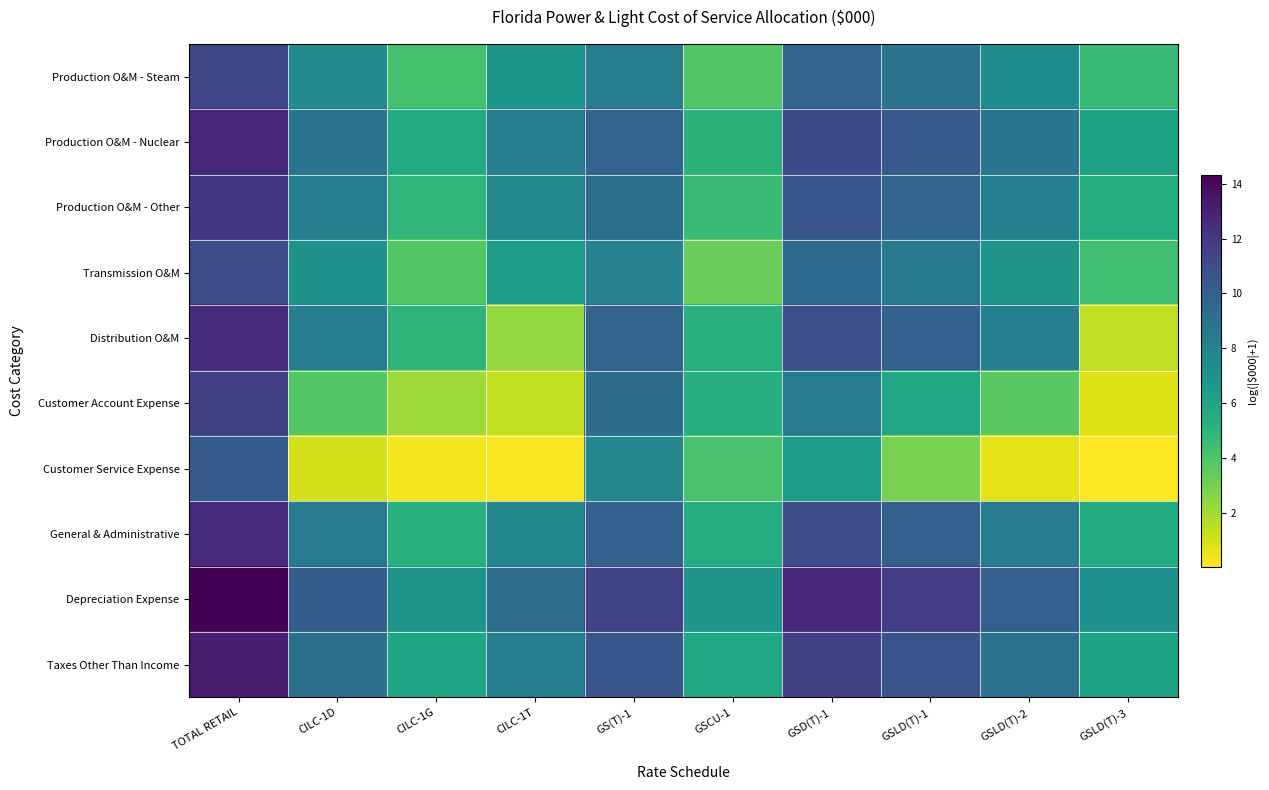

Reading left to right, extract all data points from this chart.

Production O&M - Steam: TOTAL RETAIL=11.2	CILC-1D=7.4	CILC-1G=4.2	CILC-1T=6.8	GS(T)-1=8.3	GSCU-1=3.8	GSD(T)-1=9.8	GSLD(T)-1=8.9	GSLD(T)-2=7.4	GSLD(T)-3=4.7
Production O&M - Nuclear: TOTAL RETAIL=12.7	CILC-1D=8.8	CILC-1G=5.6	CILC-1T=8.2	GS(T)-1=9.8	GSCU-1=5.2	GSD(T)-1=11.2	GSLD(T)-1=10.3	GSLD(T)-2=8.8	GSLD(T)-3=6.1
Production O&M - Other: TOTAL RETAIL=12.0	CILC-1D=8.2	CILC-1G=5.0	CILC-1T=7.6	GS(T)-1=9.1	GSCU-1=4.6	GSD(T)-1=10.6	GSLD(T)-1=9.7	GSLD(T)-2=8.2	GSLD(T)-3=5.5
Transmission O&M: TOTAL RETAIL=11.0	CILC-1D=7.0	CILC-1G=3.8	CILC-1T=6.4	GS(T)-1=8.1	GSCU-1=3.3	GSD(T)-1=9.5	GSLD(T)-1=8.6	GSLD(T)-2=6.9	GSLD(T)-3=4.4
Distribution O&M: TOTAL RETAIL=12.6	CILC-1D=8.2	CILC-1G=5.0	CILC-1T=2.3	GS(T)-1=9.8	GSCU-1=5.3	GSD(T)-1=10.8	GSLD(T)-1=9.9	GSLD(T)-2=8.2	GSLD(T)-3=1.4
Customer Account Expense: TOTAL RETAIL=11.6	CILC-1D=3.8	CILC-1G=2.1	CILC-1T=1.4	GS(T)-1=9.3	GSCU-1=5.4	GSD(T)-1=8.4	GSLD(T)-1=5.7	GSLD(T)-2=3.7	GSLD(T)-3=0.7
Customer Service Expense: TOTAL RETAIL=10.2	CILC-1D=1.0	CILC-1G=0.3	CILC-1T=0.1	GS(T)-1=7.8	GSCU-1=4.1	GSD(T)-1=6.4	GSLD(T)-1=2.9	GSLD(T)-2=0.6	GSLD(T)-3=0.0
General & Administrative: TOTAL RETAIL=12.6	CILC-1D=8.5	CILC-1G=5.3	CILC-1T=7.7	GS(T)-1=9.9	GSCU-1=5.5	GSD(T)-1=10.9	GSLD(T)-1=10.0	GSLD(T)-2=8.4	GSLD(T)-3=5.5
Depreciation Expense: TOTAL RETAIL=14.3	CILC-1D=10.1	CILC-1G=6.9	CILC-1T=9.2	GS(T)-1=11.6	GSCU-1=6.9	GSD(T)-1=12.7	GSLD(T)-1=11.7	GSLD(T)-2=10.1	GSLD(T)-3=7.2
Taxes Other Than Income: TOTAL RETAIL=13.3	CILC-1D=9.1	CILC-1G=5.9	CILC-1T=8.1	GS(T)-1=10.5	GSCU-1=5.8	GSD(T)-1=11.6	GSLD(T)-1=10.7	GSLD(T)-2=9.0	GSLD(T)-3=6.1